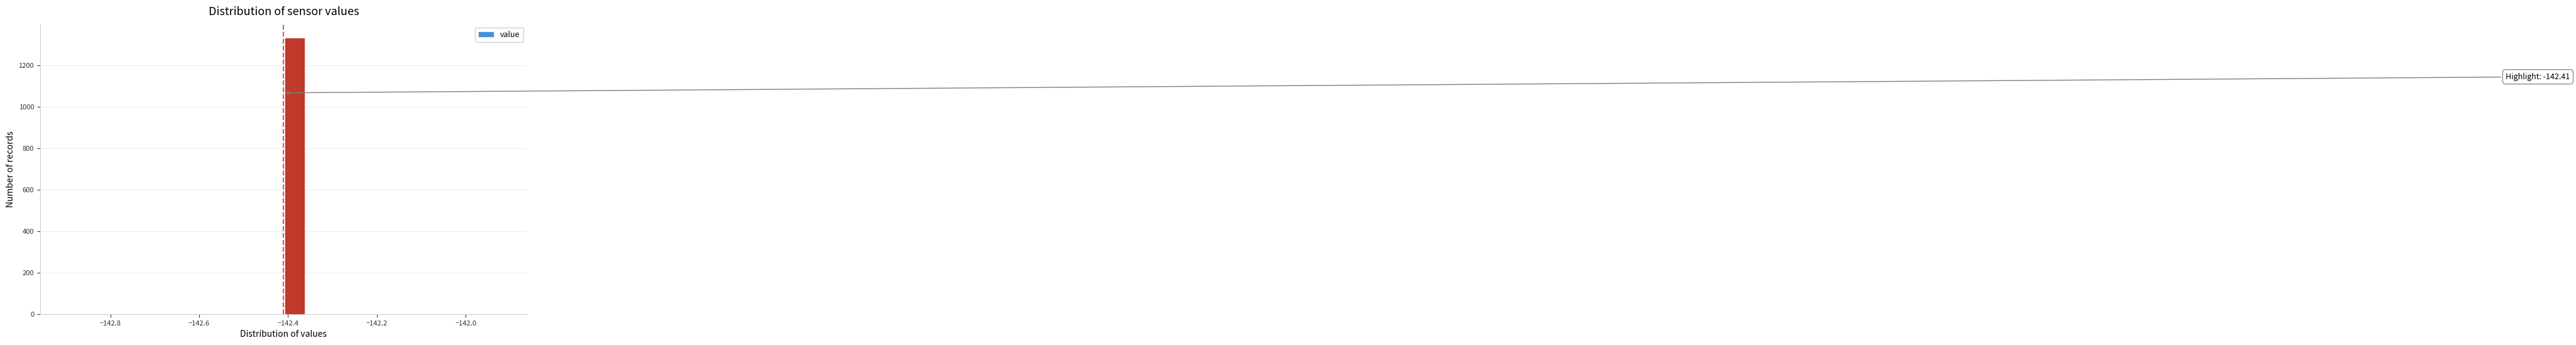

Around what value on the x-axis is the tallest bar? Give the approximate position of its centre, as read against the axis.

-142.38